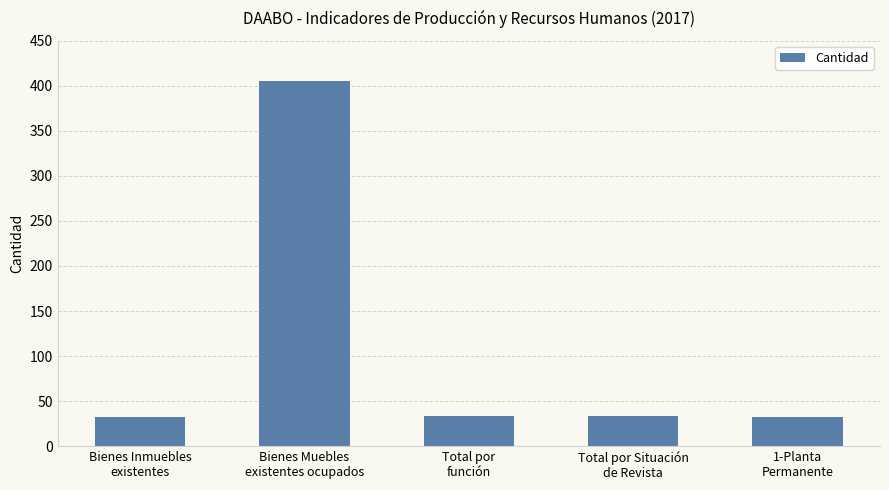

What is the minimum value shown in the chart?

32